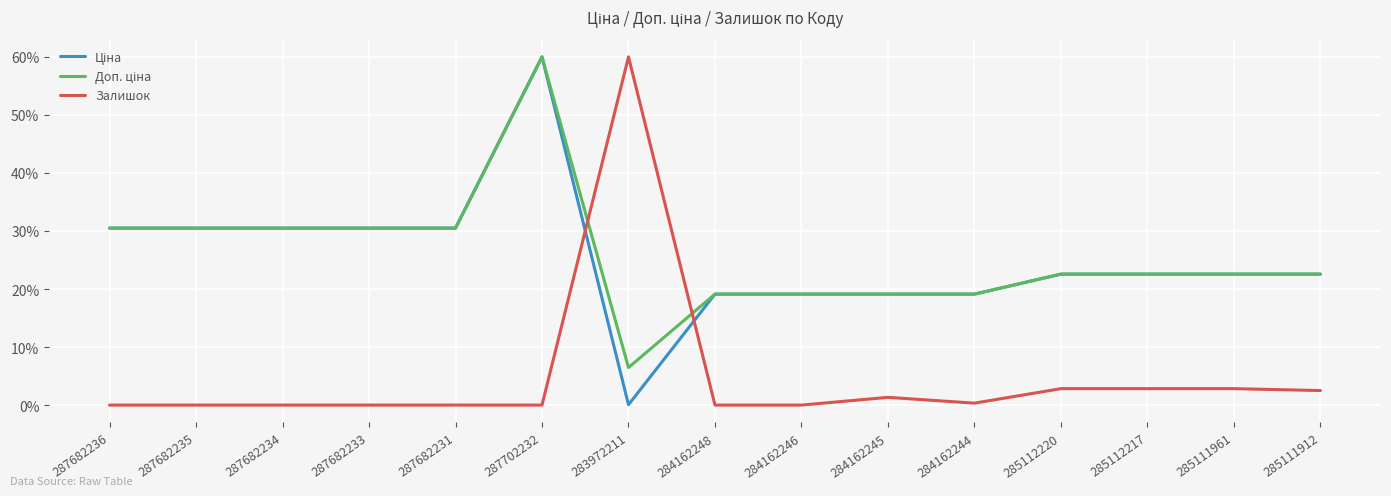

At which category is the sum across all series the highest?

287702232